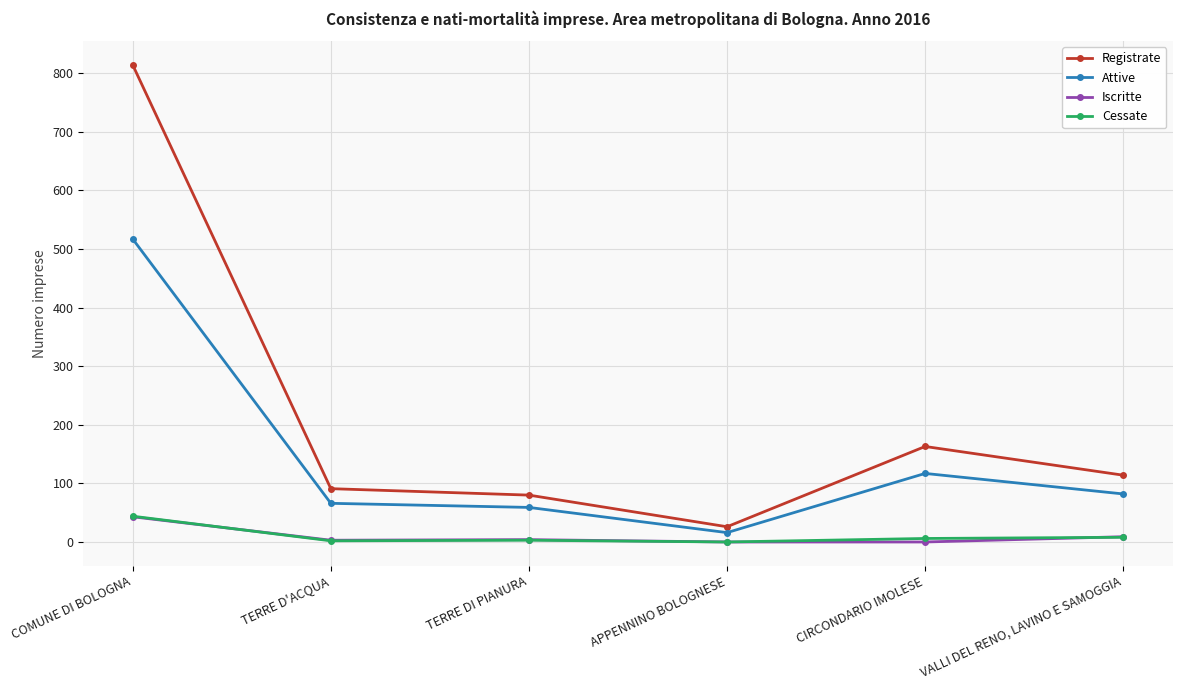

Between which two adjacent categories do Cessate and Iscritte first intersect?

COMUNE DI BOLOGNA and TERRE D'ACQUA